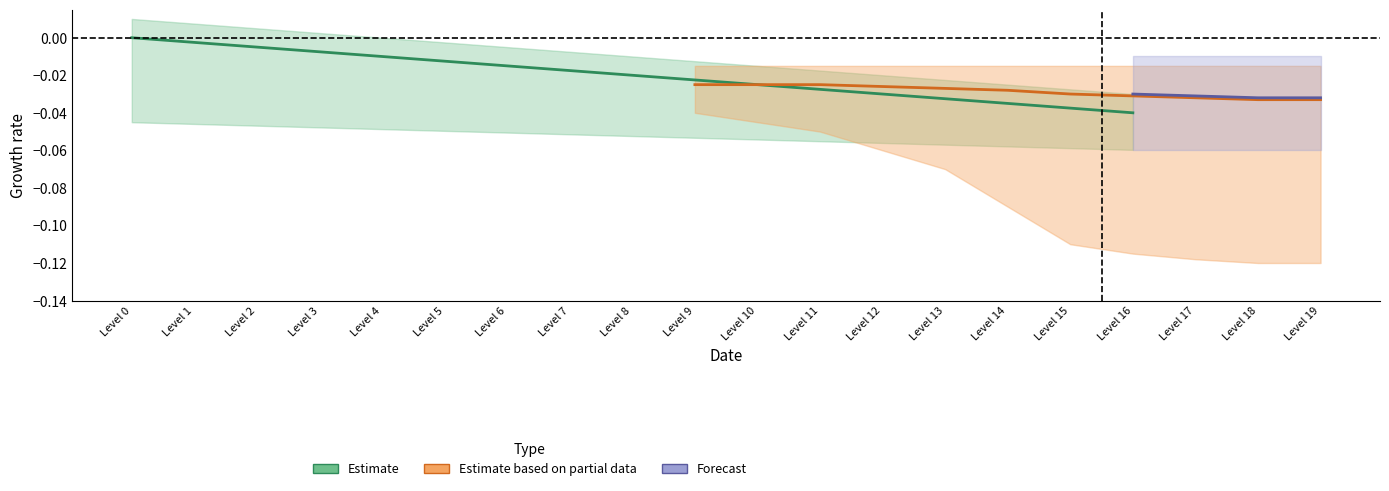

Does the chart have visible grid lines?

No